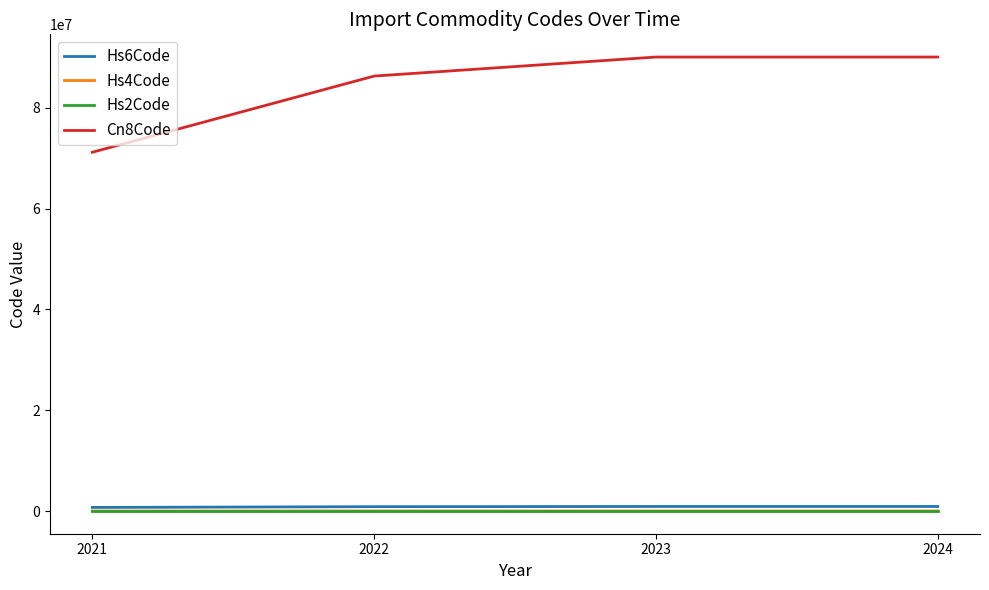

How many values in the Hs2Code series are below 90?

2